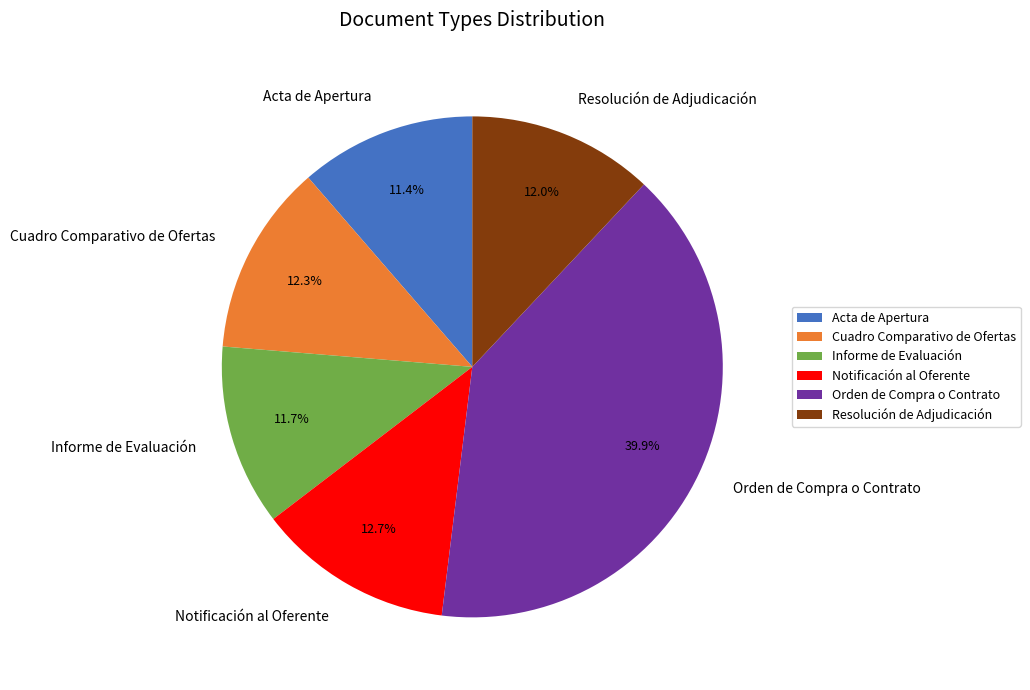

What percentage is NOT represented by Resolución de Adjudicación?

88.0%